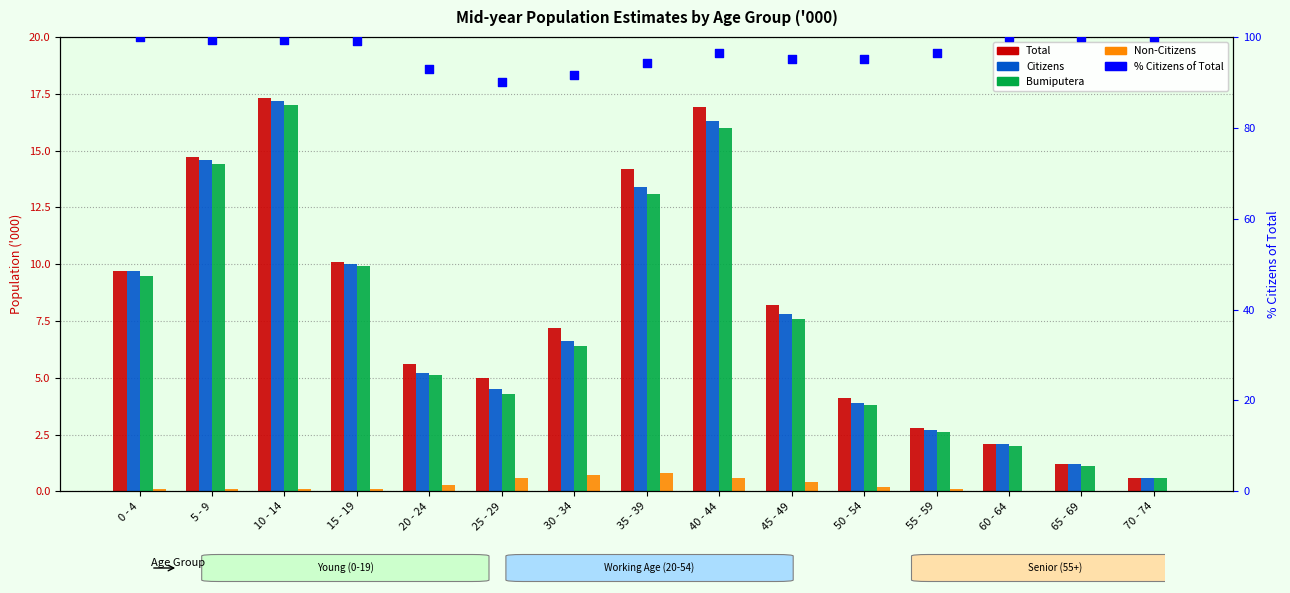

Which series has the widest spread of Y values?

Total